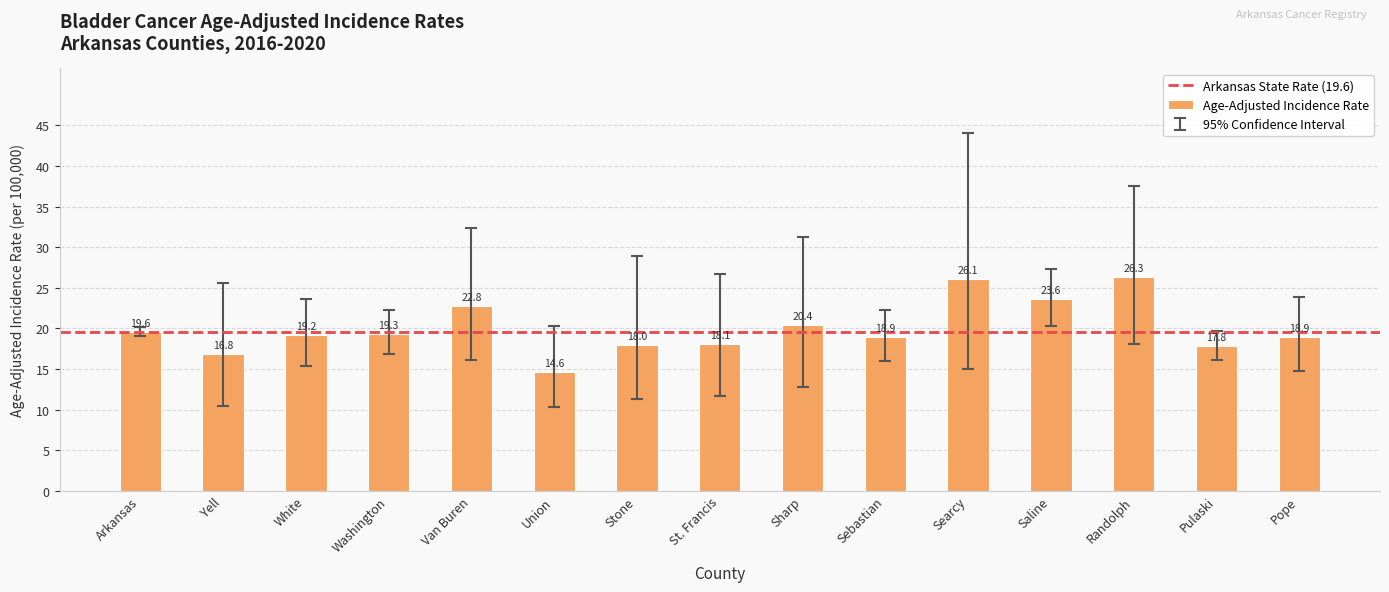

At which label does the data first exceed 19?

Arkansas